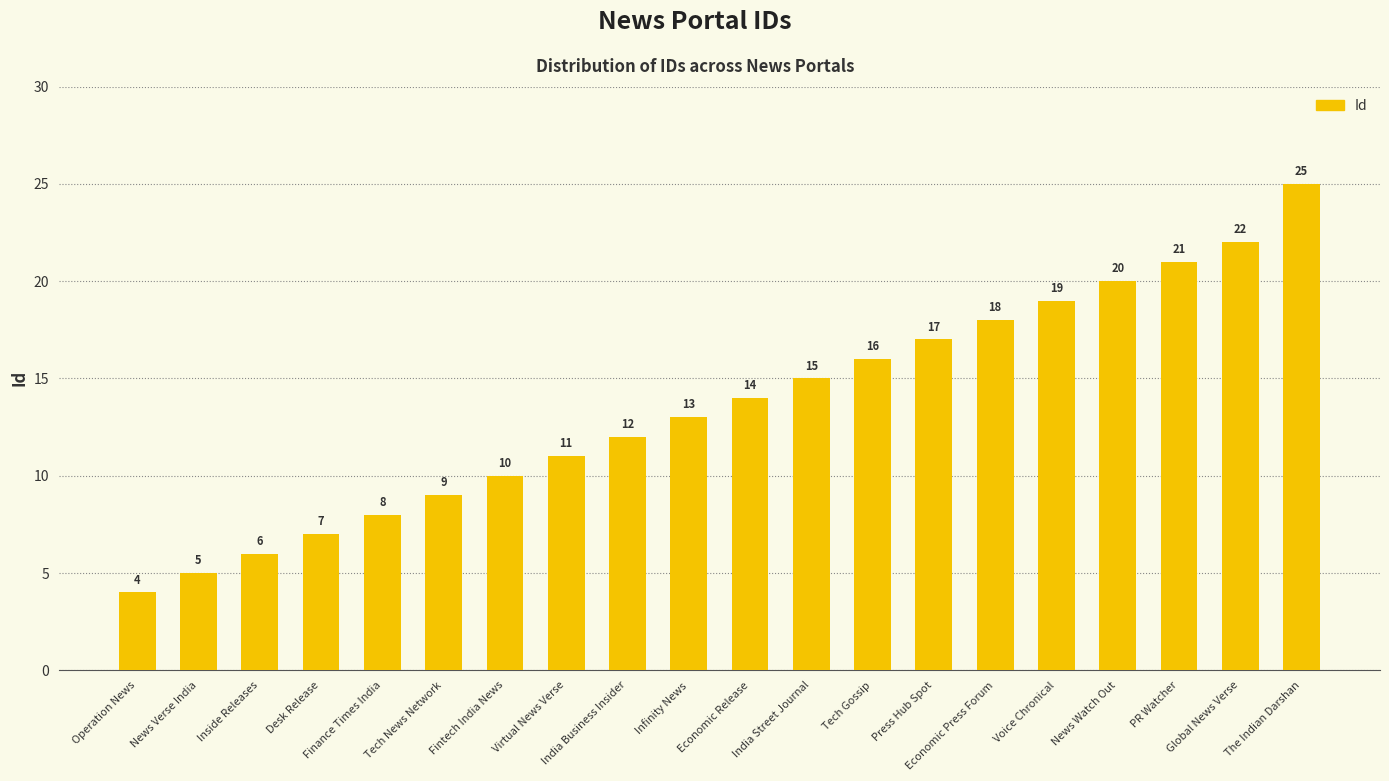

What position from the right is Infinity News?

11